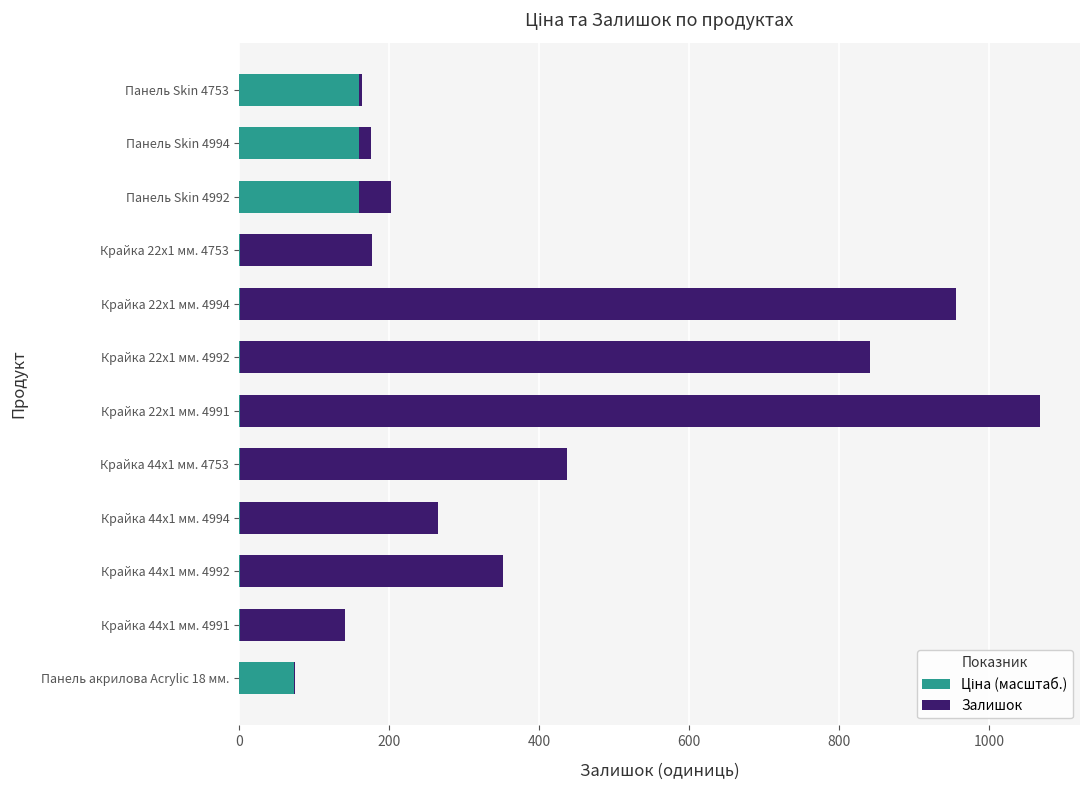

At which category is the sum across all series the highest?

Крайка 22x1 мм. 4991